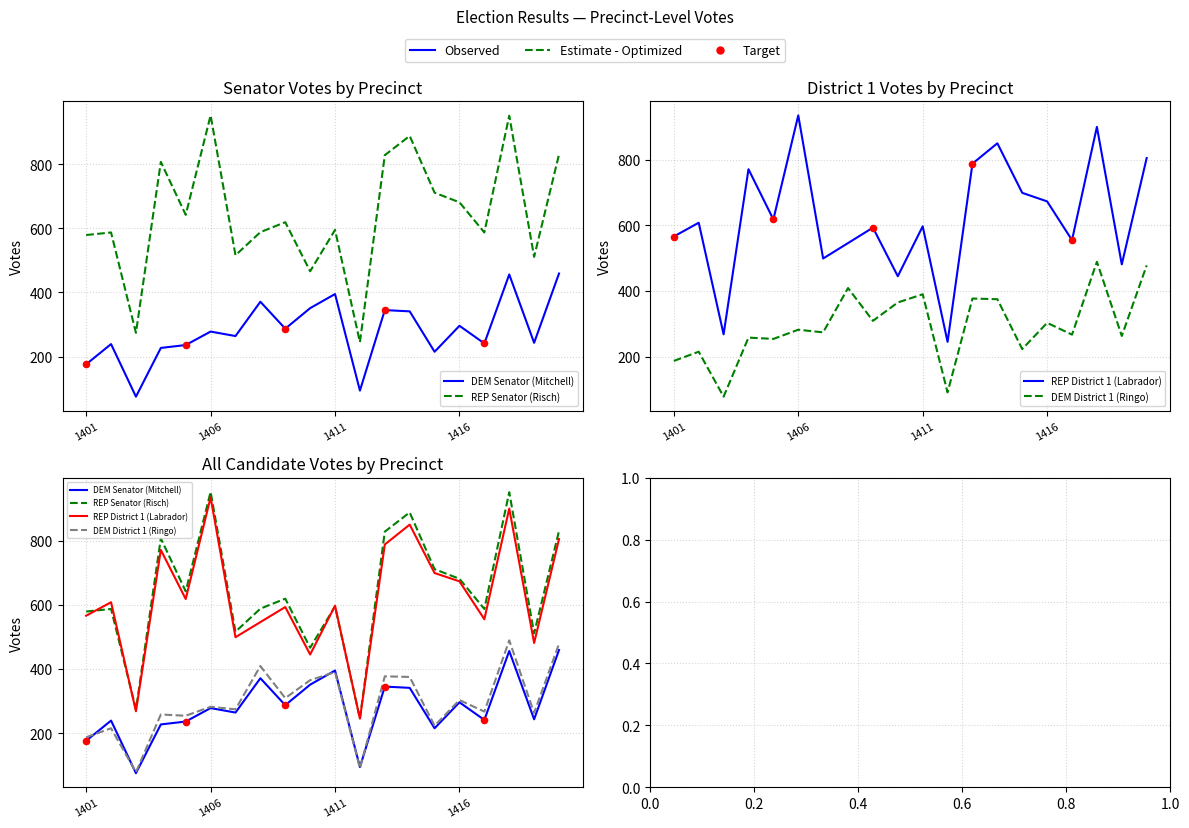

At how many categories does at least one series exceed 160?

20